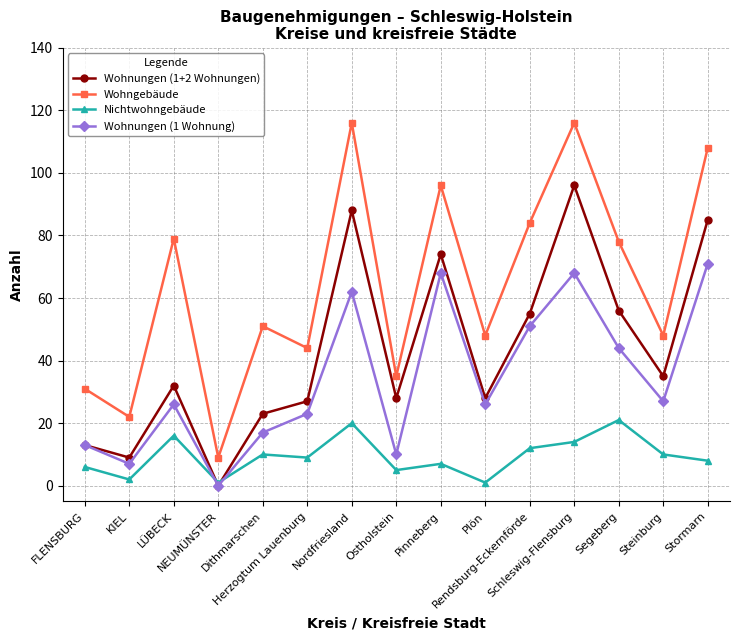

Reading left to right, what are all the values shown in this chart?

Wohnungen (1+2 Wohnungen): 13	9	32	0	23	27	88	28	74	28	55	96	56	35	85
Wohngebäude: 31	22	79	9	51	44	116	35	96	48	84	116	78	48	108
Nichtwohngebäude: 6	2	16	1	10	9	20	5	7	1	12	14	21	10	8
Wohnungen (1 Wohnung): 13	7	26	0	17	23	62	10	68	26	51	68	44	27	71